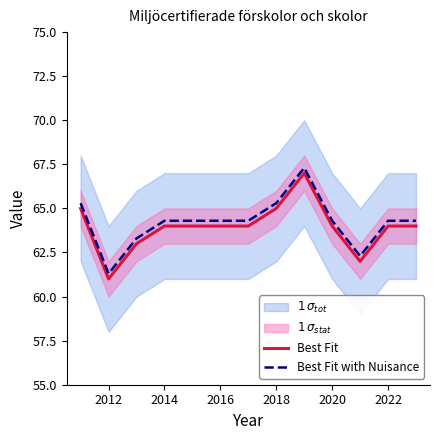

What is the minimum value for Best Fit with Nuisance?

61.3